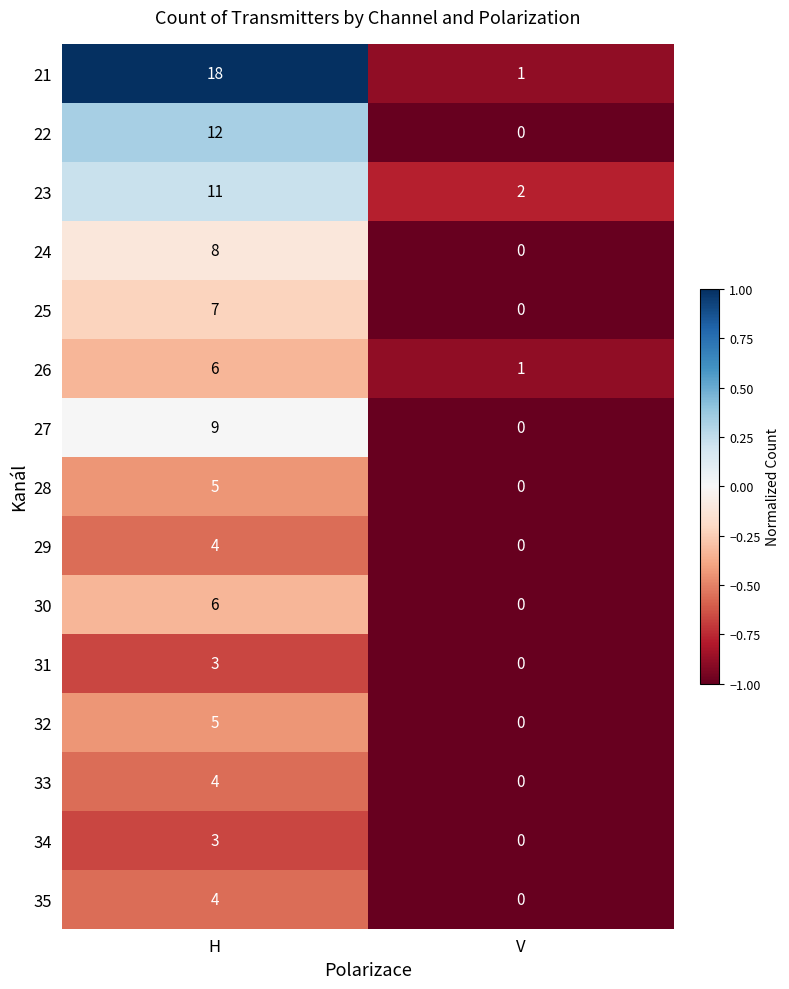

At which category does the chart reach its peak across all series?

H